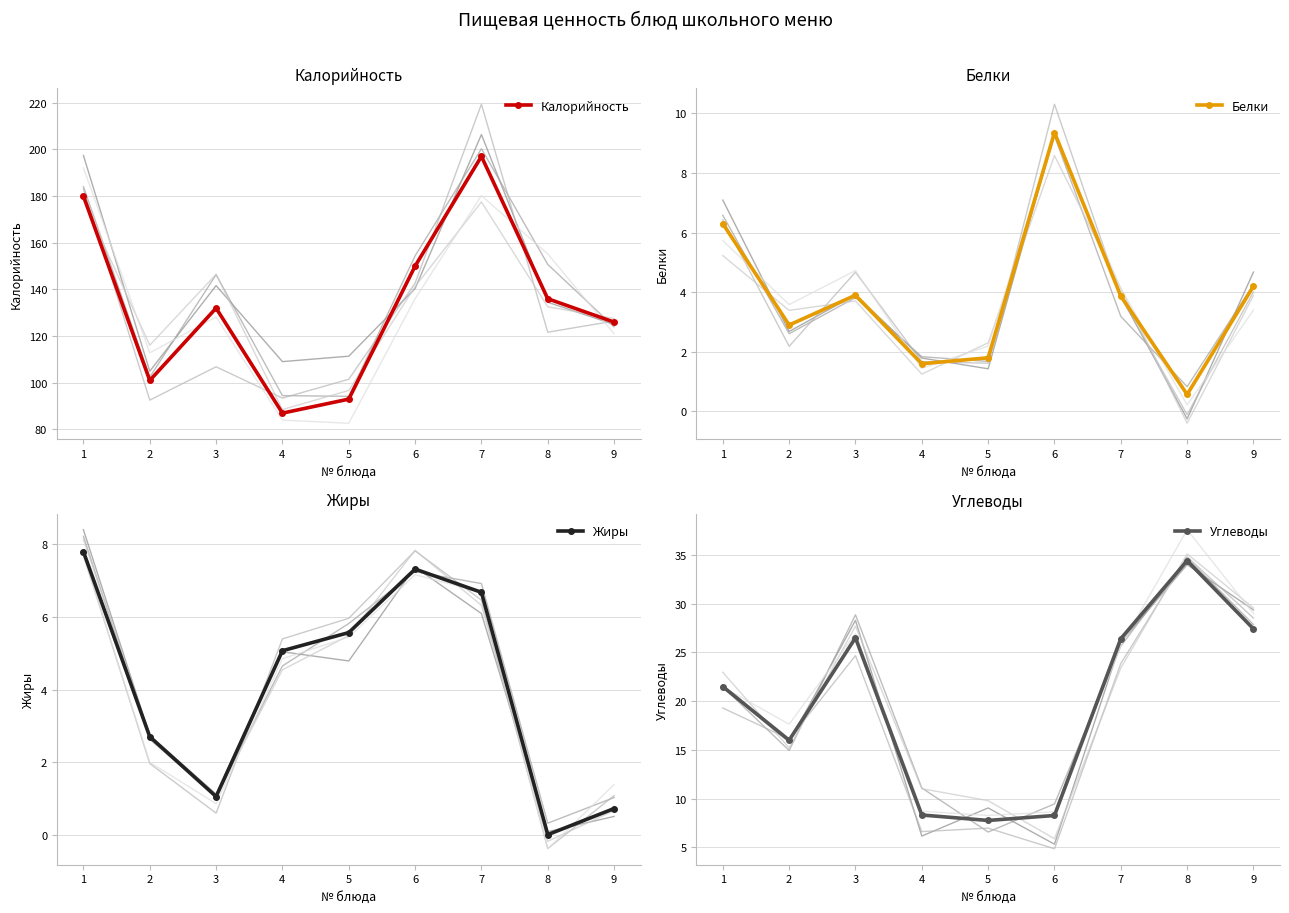

What value does the Жиры series have at 2?

2.7